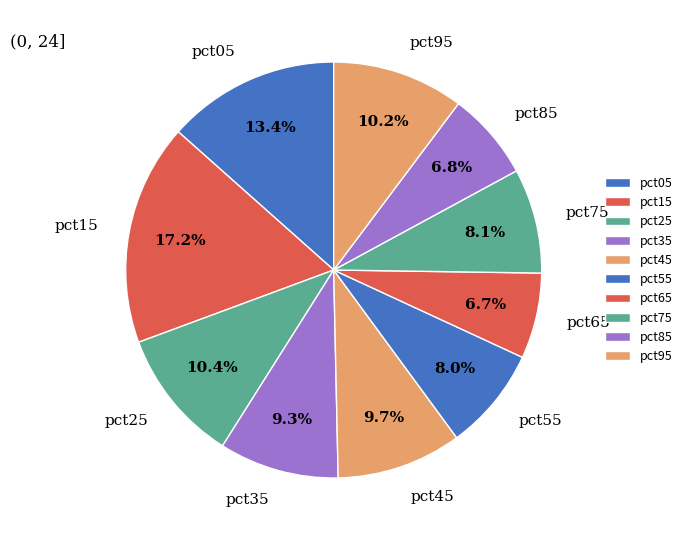

Which category has the biggest portion of the pie?

pct15